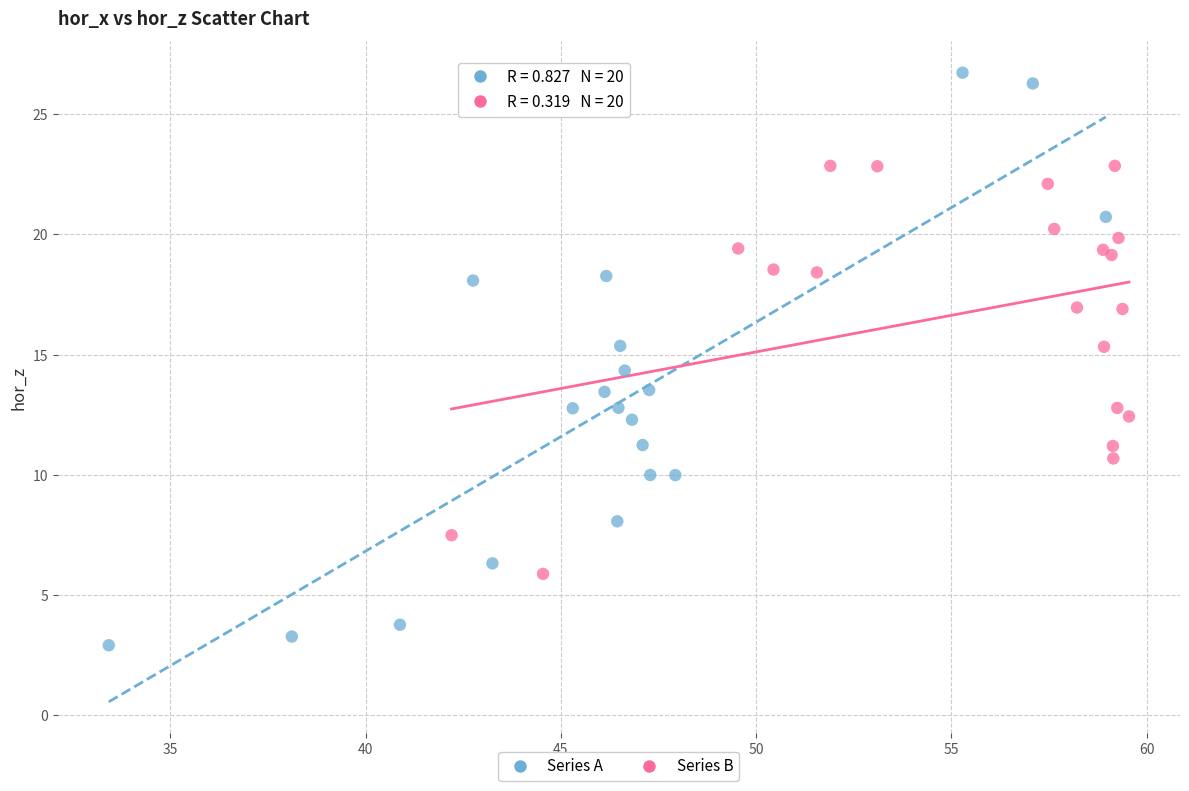

Which series has the largest Y range (max minus min)?

Series A